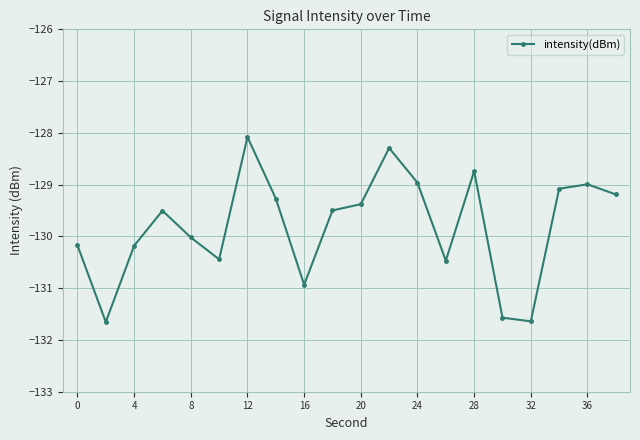

What is the maximum value shown in the chart?

-128.1